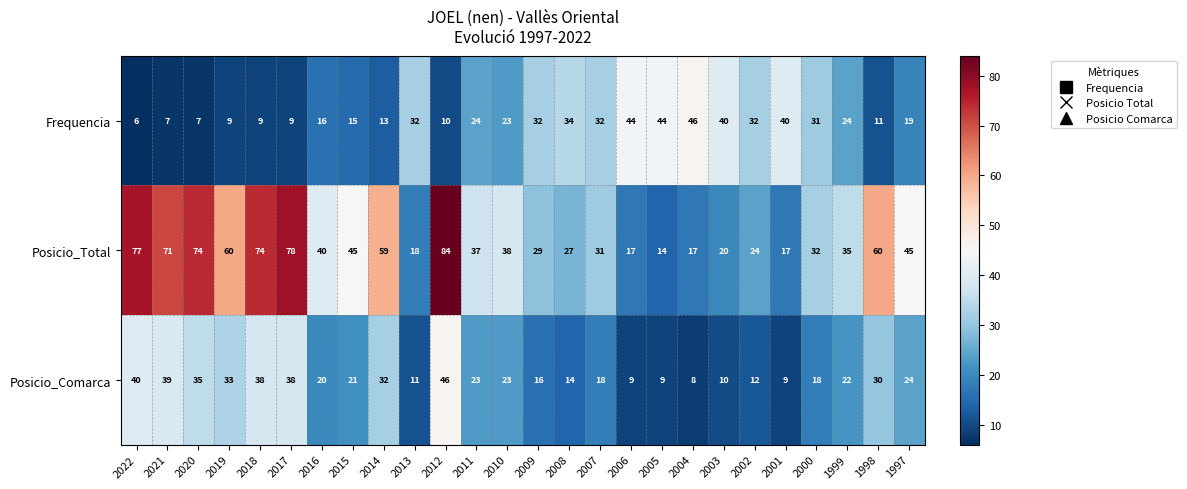

Rank the series at 2002 from highest to lowest value.

Frequencia, Posicio_Total, Posicio_Comarca